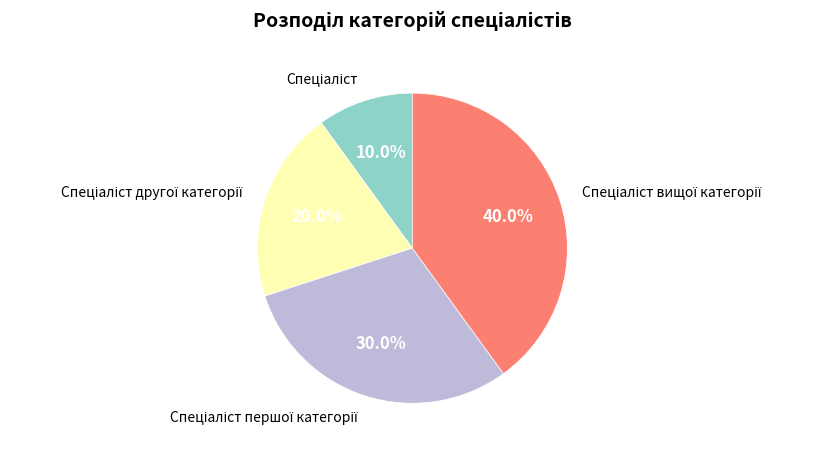

Is there a majority slice in this chart?

No